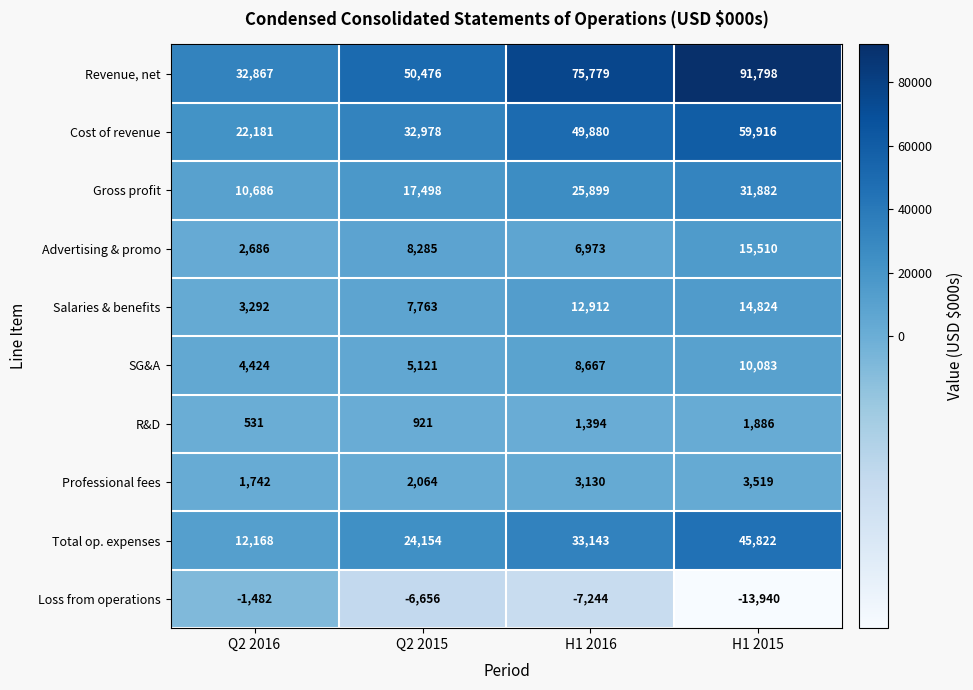

What is the sum of all Cost of revenue values?

164955